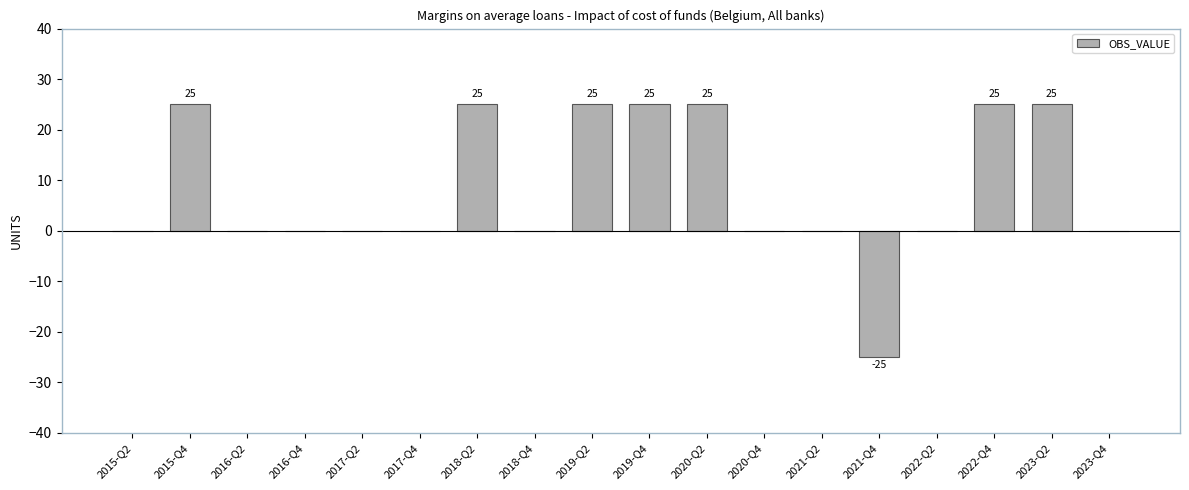

What is the change in value from 2015-Q2 to 2015-Q4?

+25